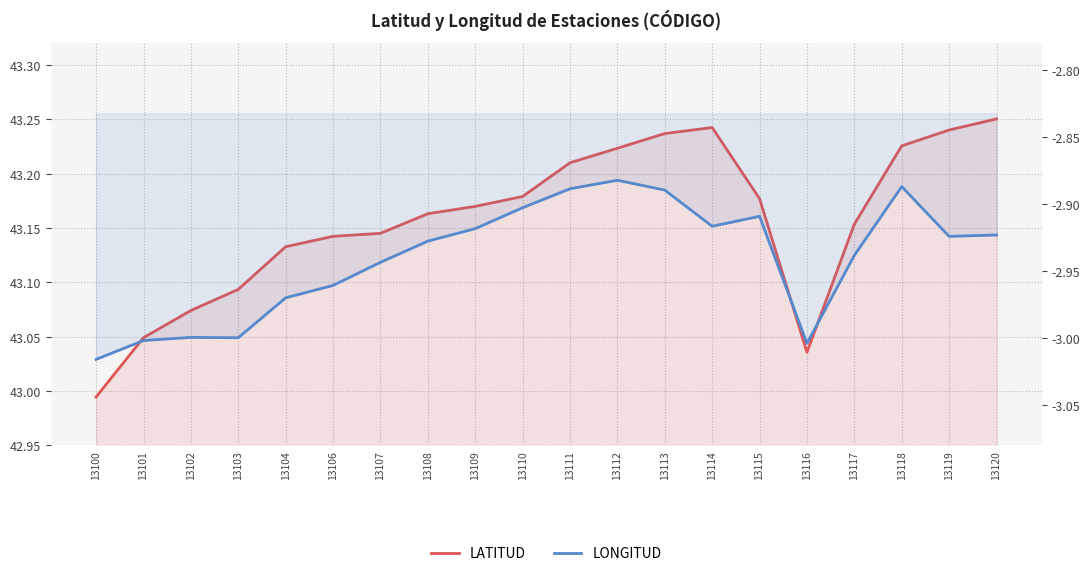

What is the difference between the highest and lowest values at 13118?

46.1